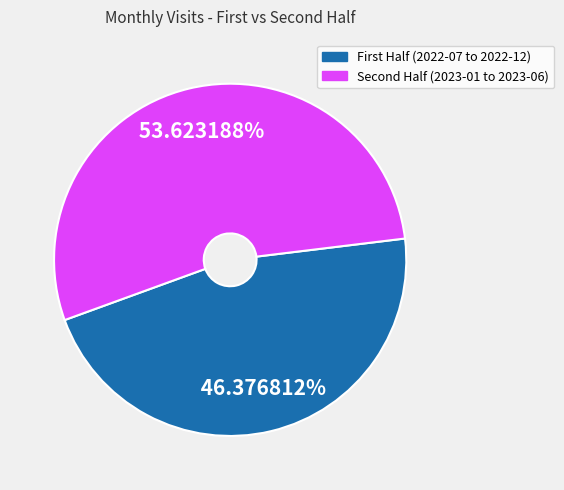

To the nearest percent, what is the difference between the largest and smallest slice percentages?

7%